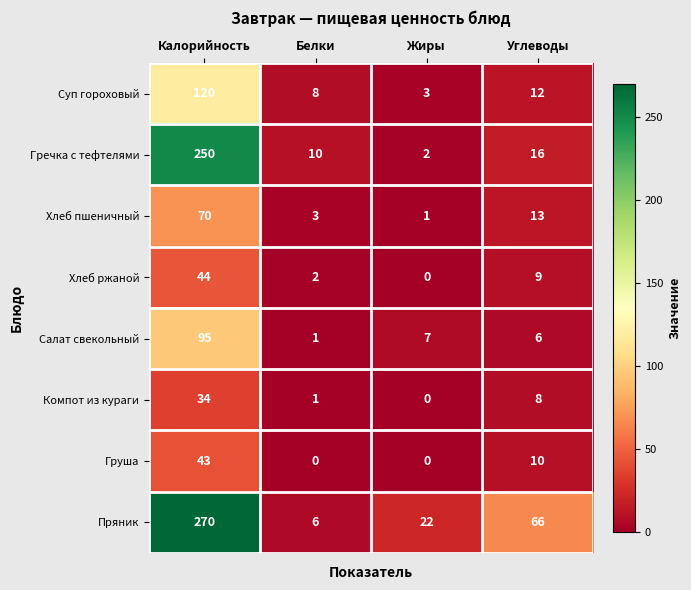

Is it true that Гречка с тефтелями equals 2 at Жиры?

True